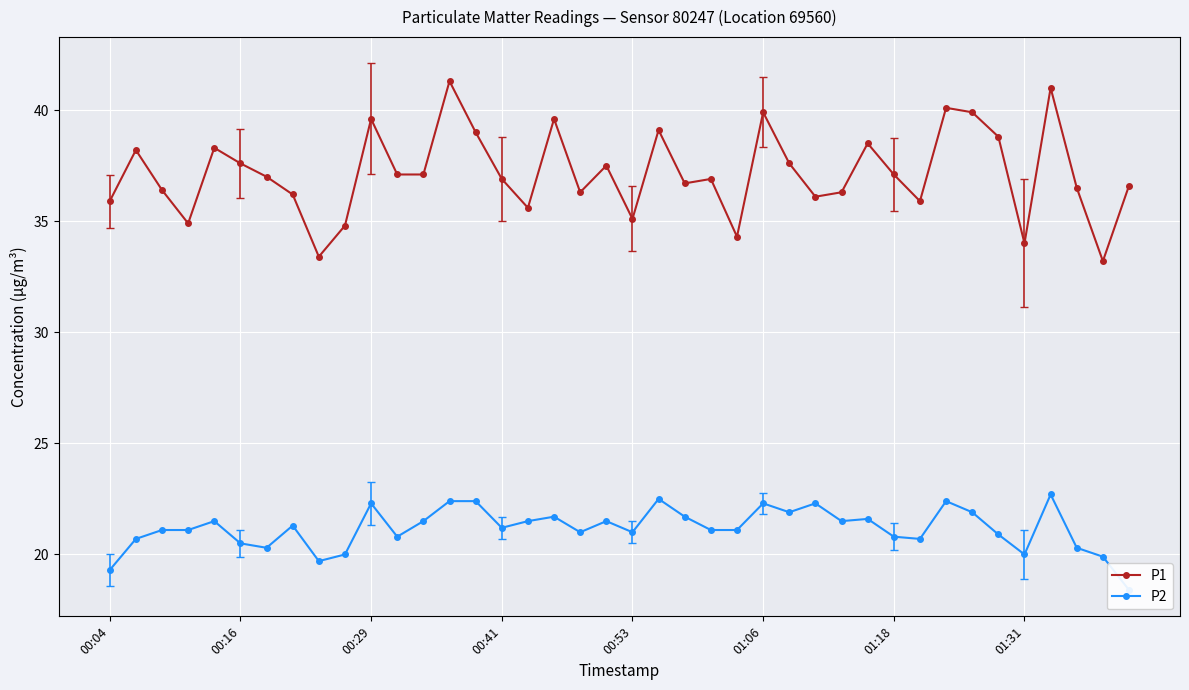

True or false: P1 and P2 intersect in this chart.

False